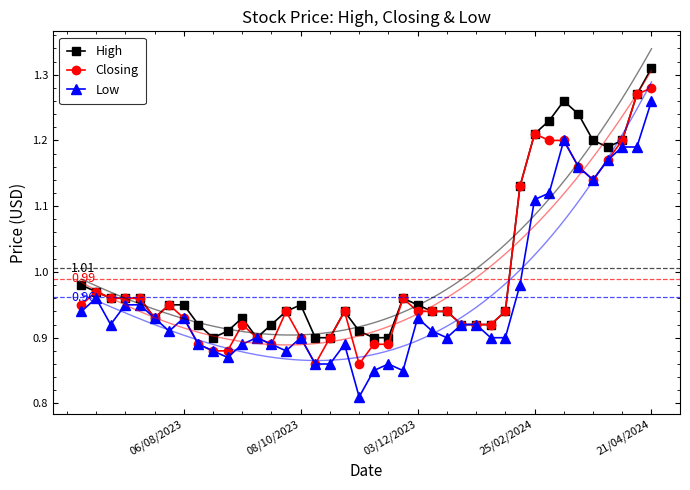

Read the Closing value at 15.

0.9